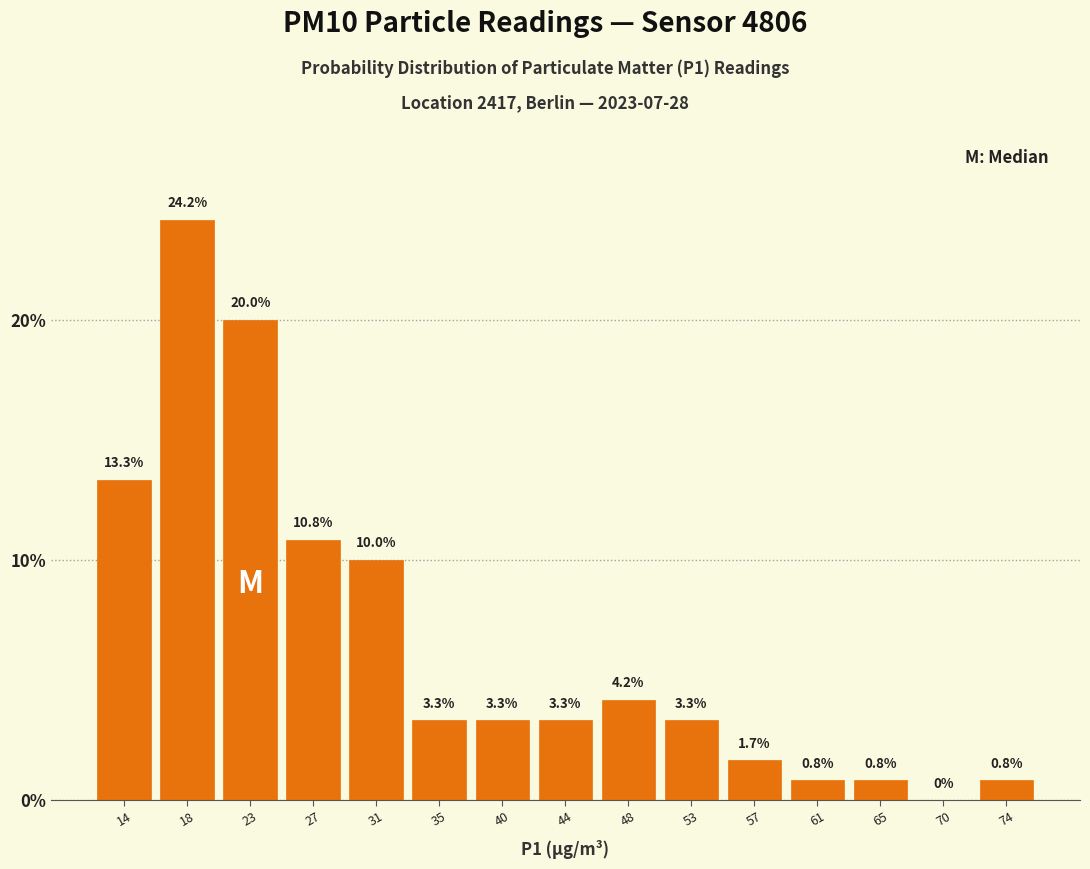

Reading left to right, transcribe this chart: for each bar, give the range it covers on the x-axis and its height. The bar edges are not printed on the chart, so give them approximately, as read against the axis.

12.0 to 16.0: 13.3
16.0 to 20.5: 24.2
20.5 to 24.5: 20.0
24.5 to 29.0: 10.8
29.0 to 33.5: 10.0
33.5 to 37.5: 3.3
37.5 to 42.0: 3.3
42.0 to 46.0: 3.3
46.0 to 50.5: 4.2
50.5 to 54.5: 3.3
54.5 to 59.0: 1.7
59.0 to 63.5: 0.8
63.5 to 67.5: 0.8
67.5 to 72.0: 0.0
72.0 to 76.0: 0.8